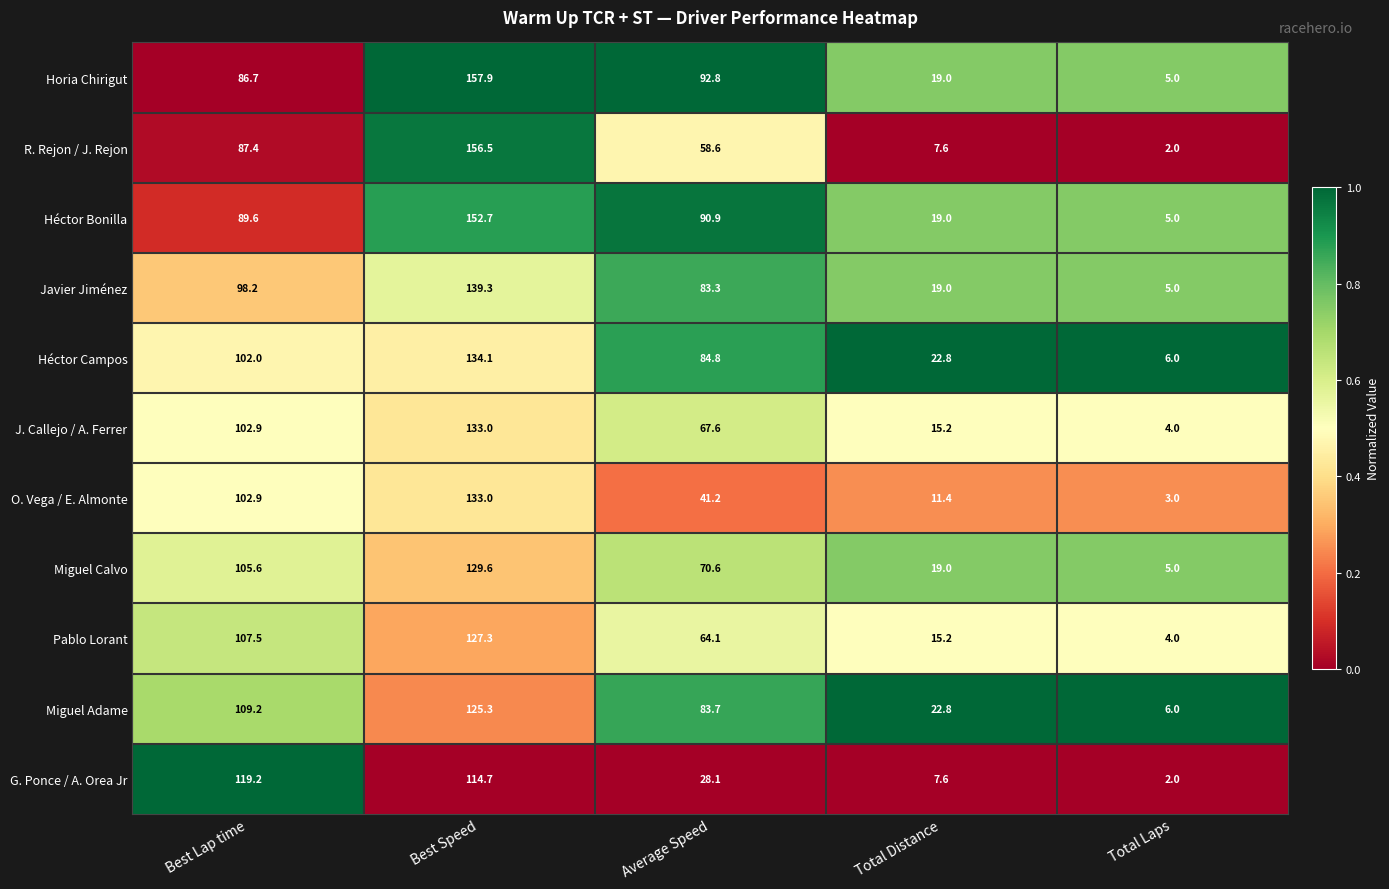

What is the lowest value of the J. Callejo / A. Ferrer series?

4.0